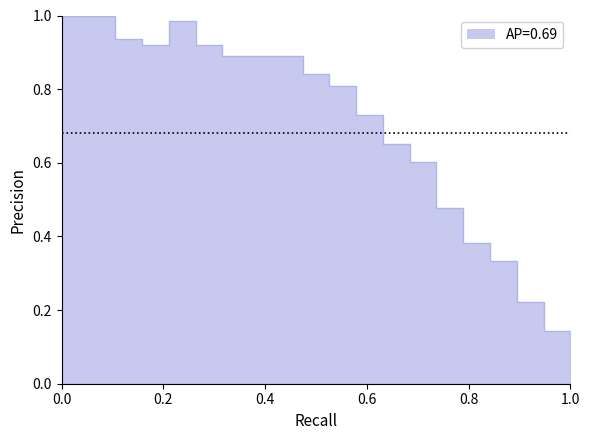

True or false: the data shows 1.3 at 00:12.

False